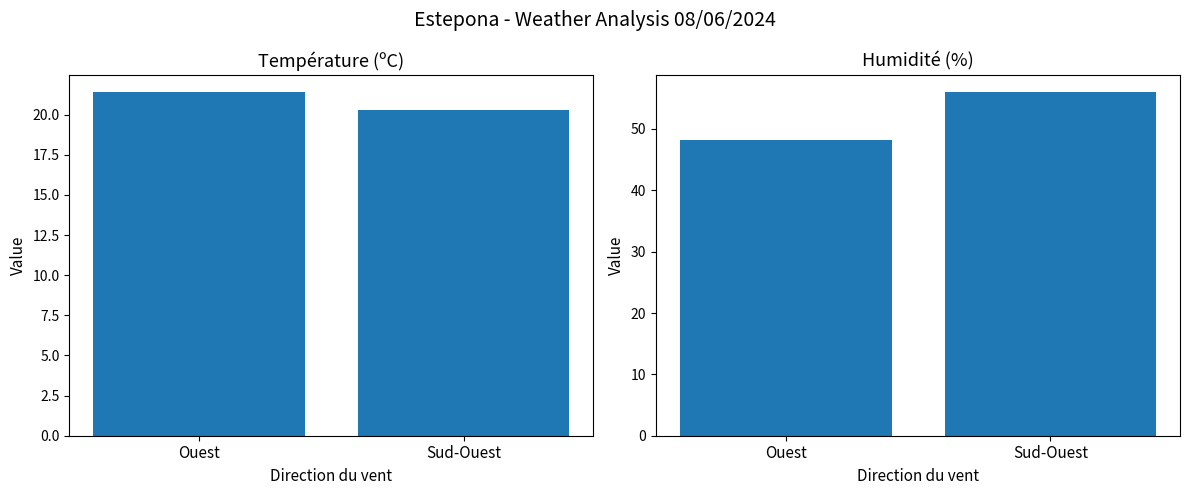

At which label does Humidité (%) reach its minimum?

Ouest